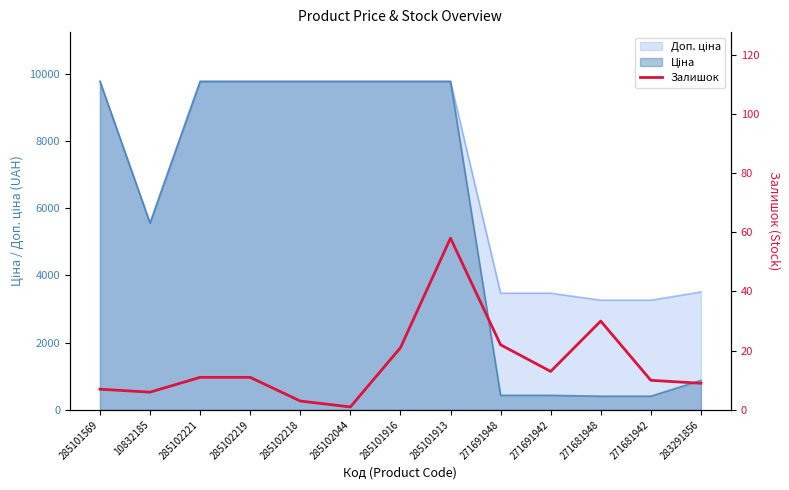

What is the difference between the values at 285101913 and 285101569?

51